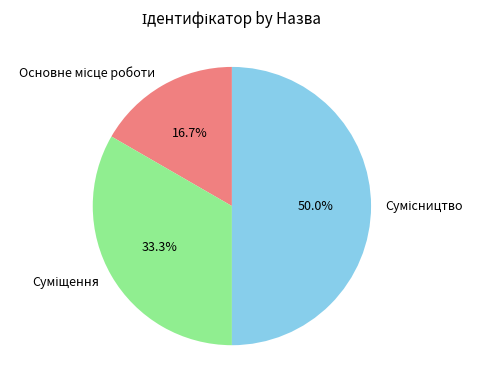

What is the largest slice in the pie chart?

Сумісництво